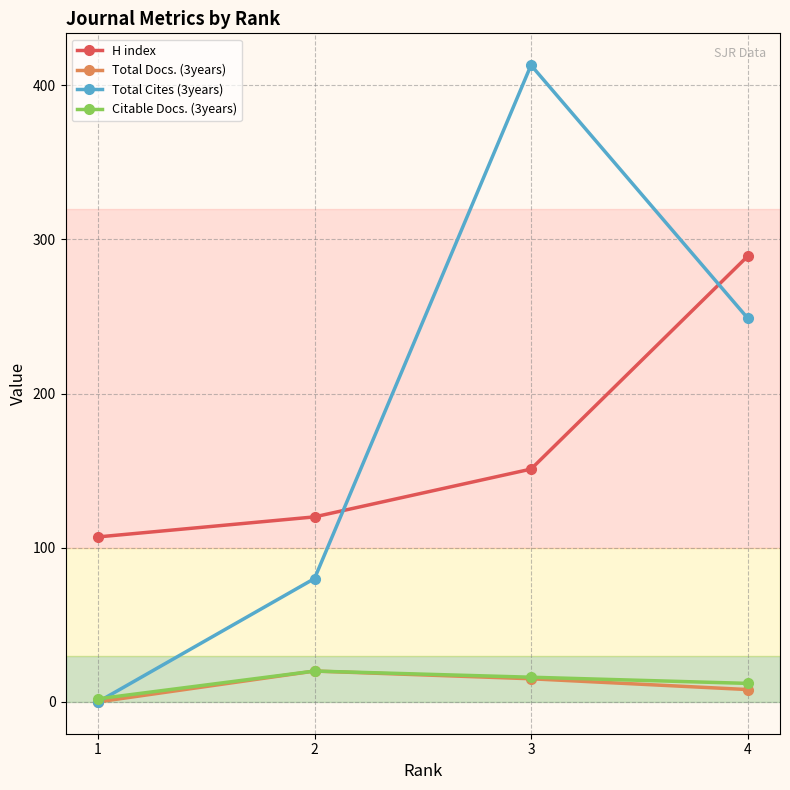

Which series has the largest total across all categories?

Total Cites (3years)